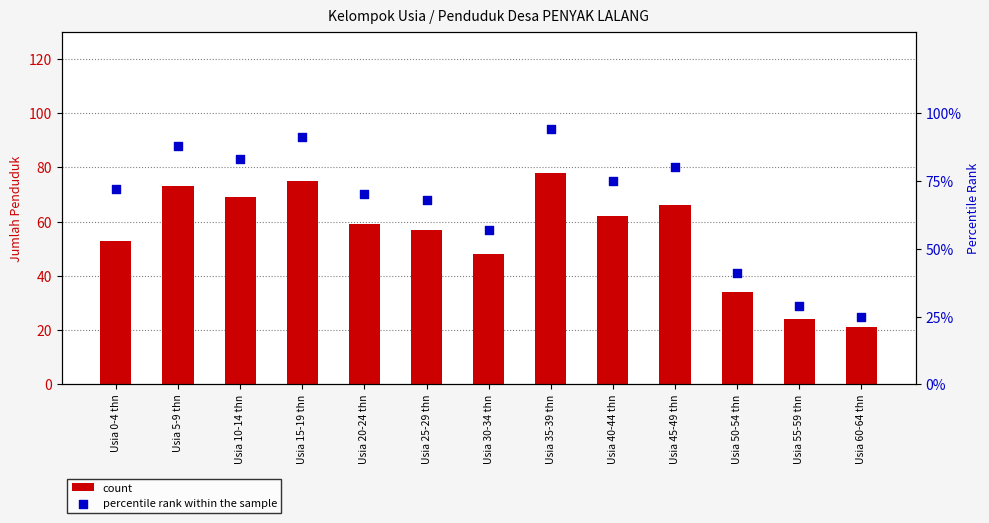

At how many categories does at least one series exceed 89?

2